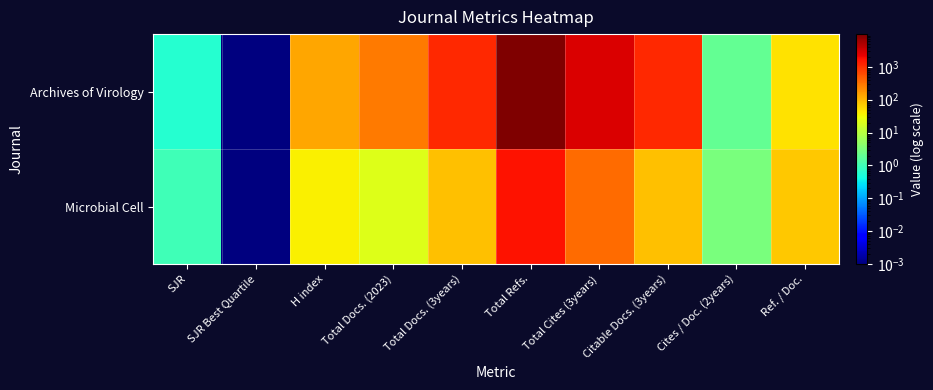

Reading left to right, transcribe all the data shown in this chart.

Archives of Virology: SJR=0.6	SJR Best Quartile=0.0	H index=130.0	Total Docs. (2023)=285.0	Total Docs. (3years)=1139.0	Total Refs.=9948.0	Total Cites (3years)=2729.0	Citable Docs. (3years)=1132.0	Cites / Doc. (2years)=2.0	Ref. / Doc.=47.3
Microbial Cell: SJR=1.0	SJR Best Quartile=0.0	H index=39.0	Total Docs. (2023)=22.0	Total Docs. (3years)=87.0	Total Refs.=1644.0	Total Cites (3years)=362.0	Citable Docs. (3years)=86.0	Cites / Doc. (2years)=3.0	Ref. / Doc.=73.7